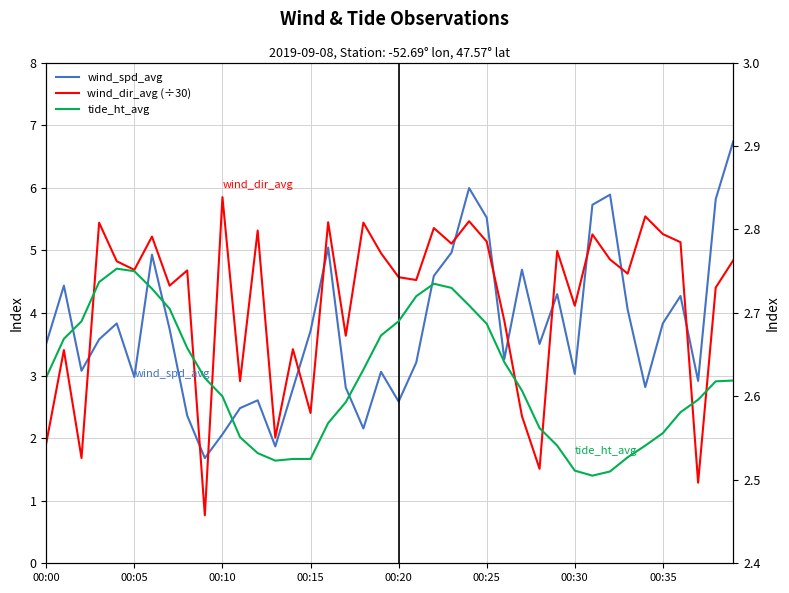

In wind_dir_avg (÷30), how many points are lower than both neighbors (excluding endpoints)?

14